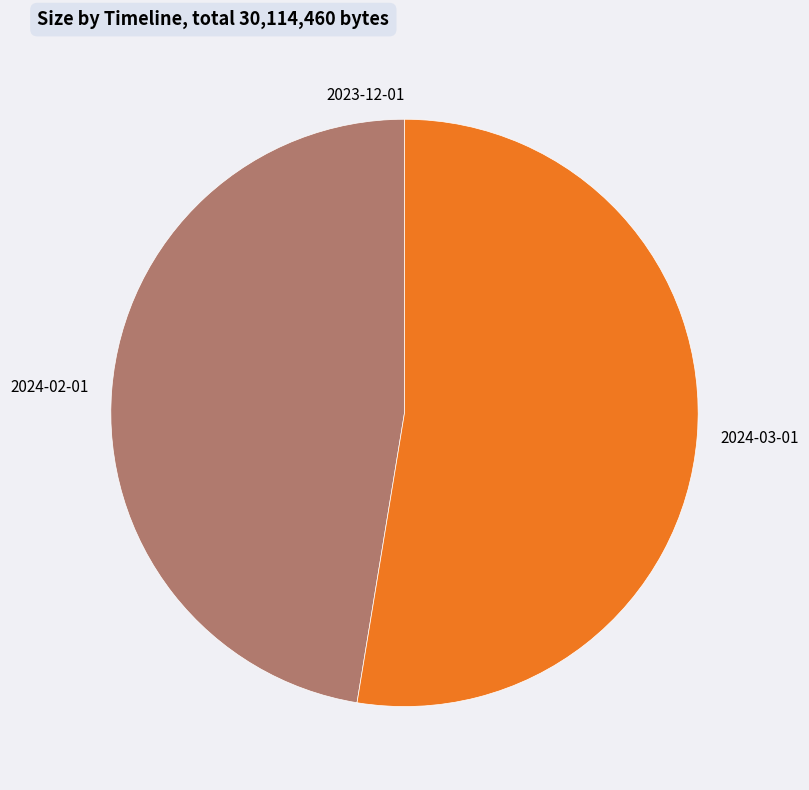

Is there a majority slice in this chart?

Yes